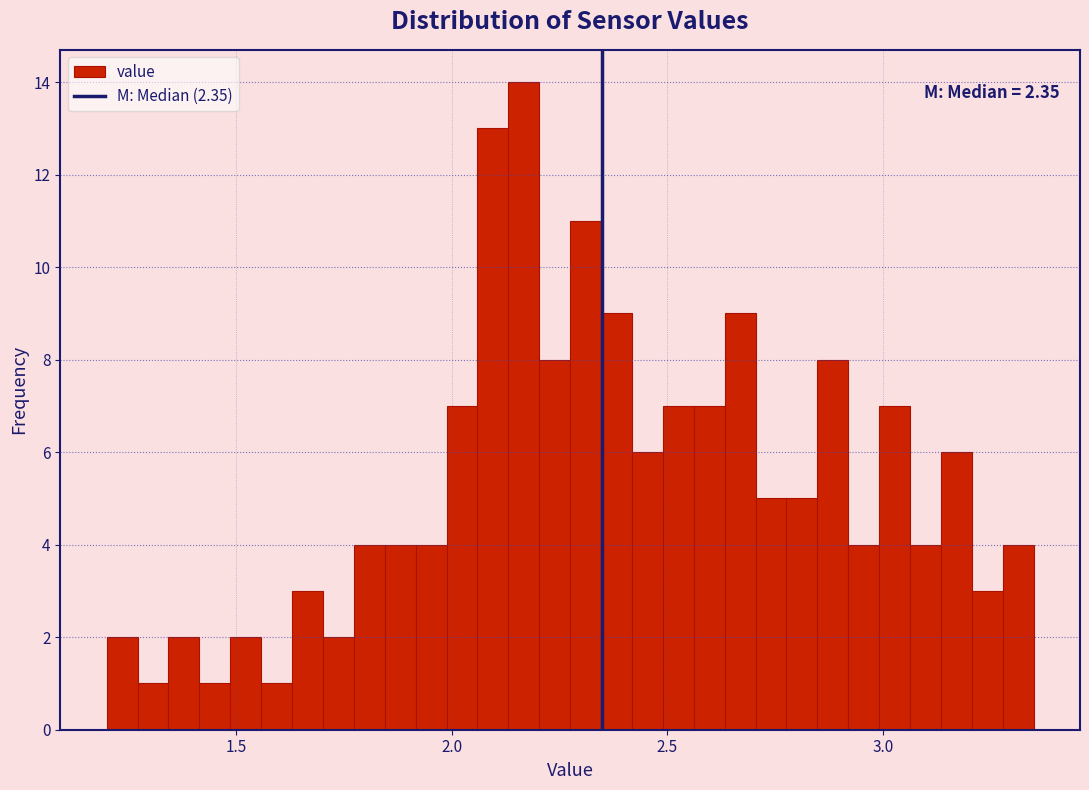

Read against the x-axis, roughly where is the centre of the tallest bar?

2.15